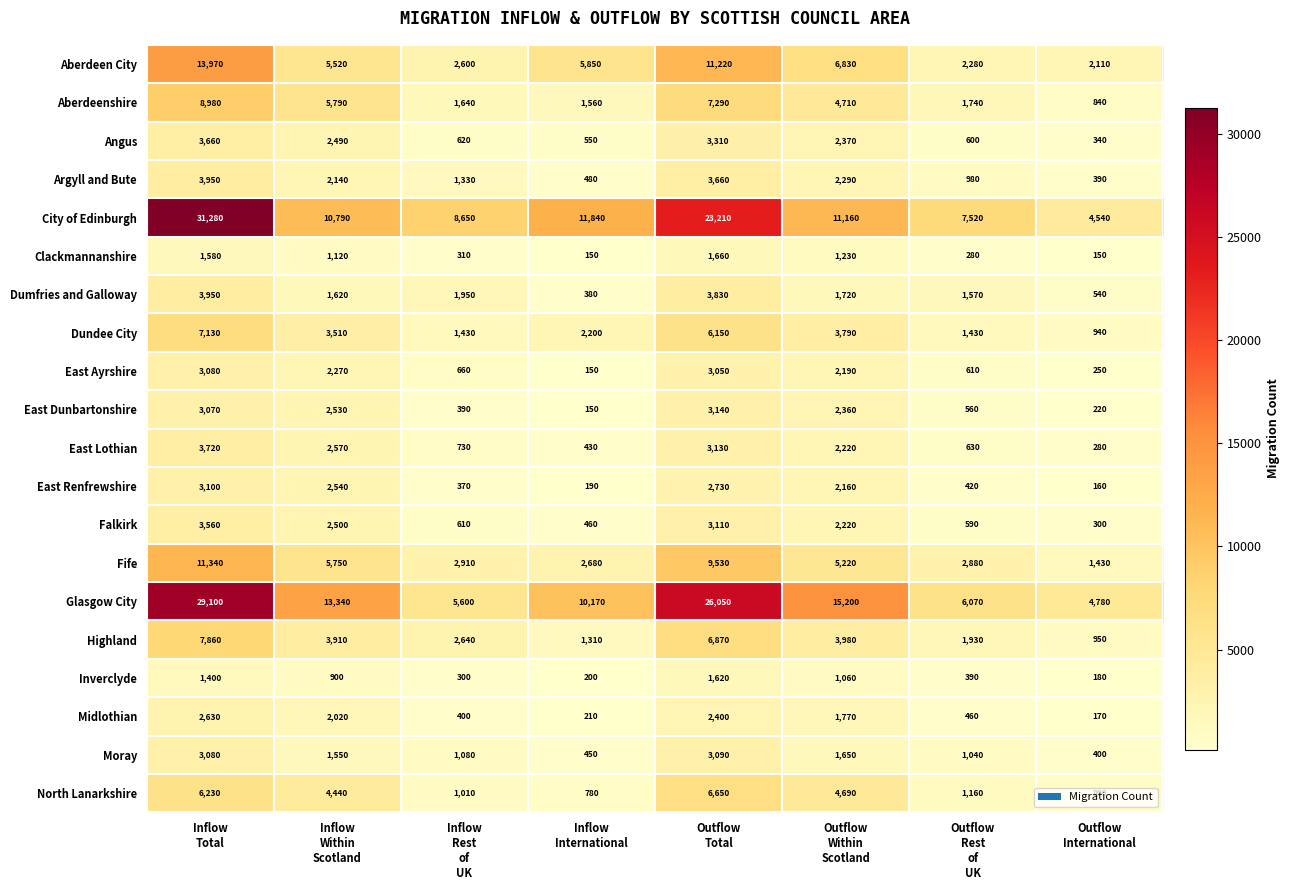

What is the sum of all East Lothian values?

13710